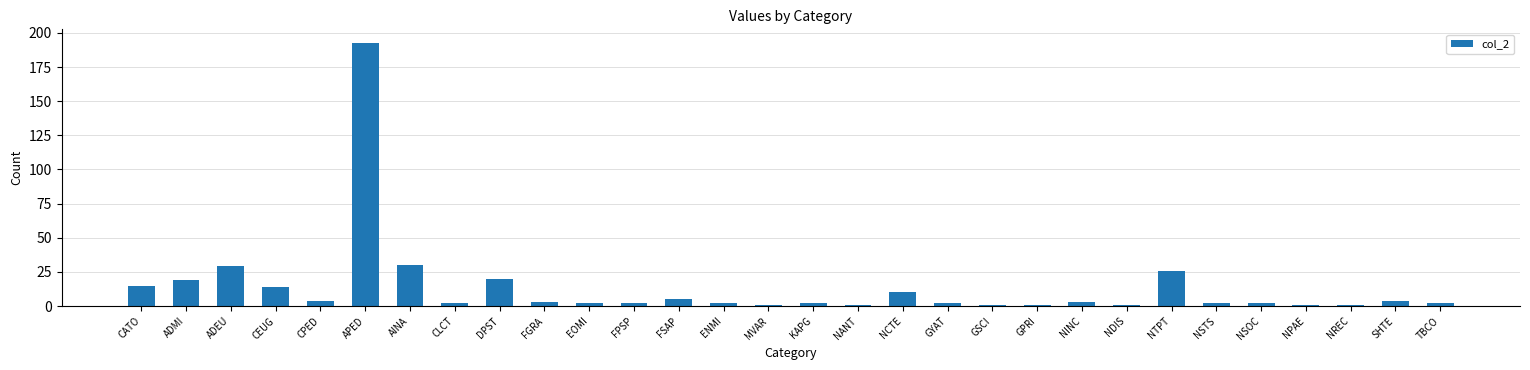

Is it true that the value at ADMI is 10?

False